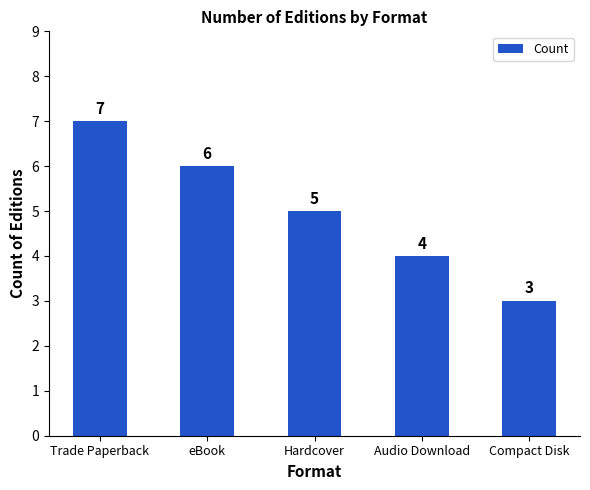

What position from the left is Trade Paperback?

1